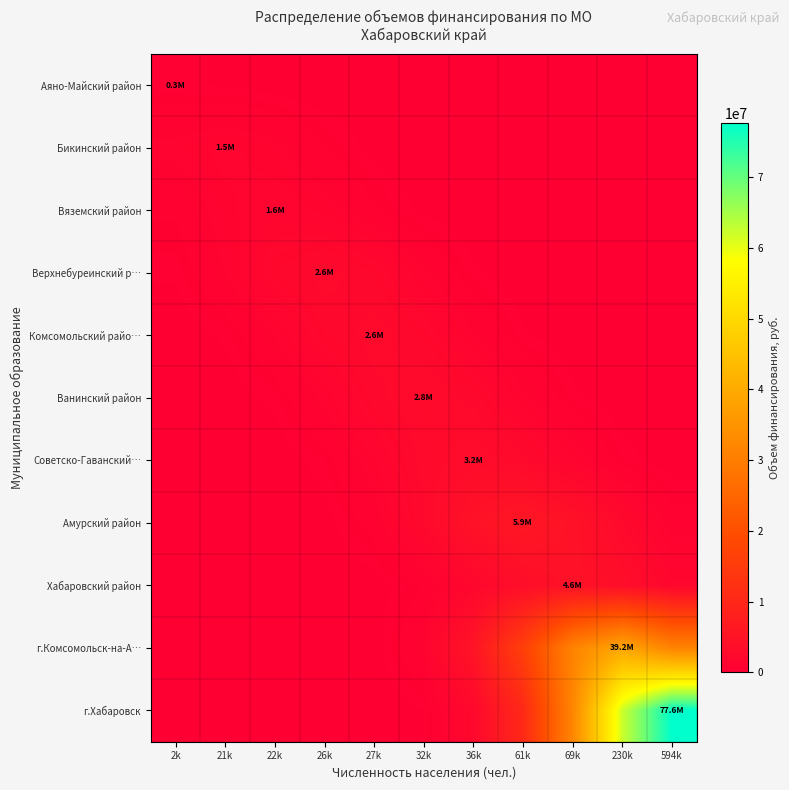

At how many categories does at least one series exceed 33353891?

2